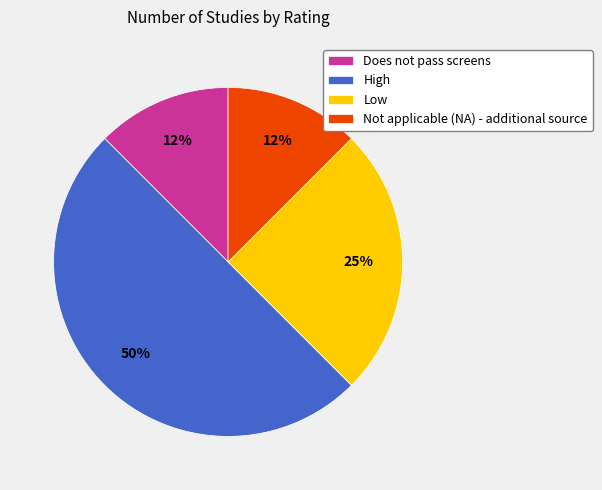

The Does not pass screens slice represents 4% of the pie. True or false?

False